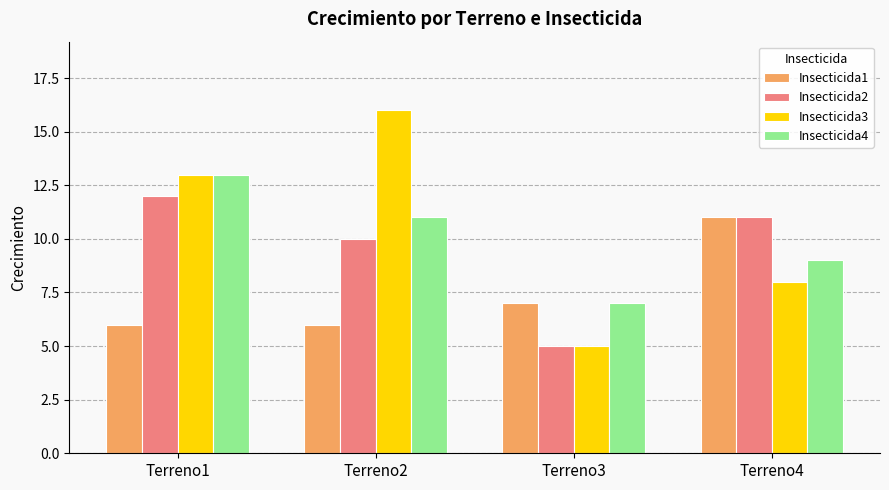

The value of Insecticida4 at Terreno2 is 11. True or false?

True